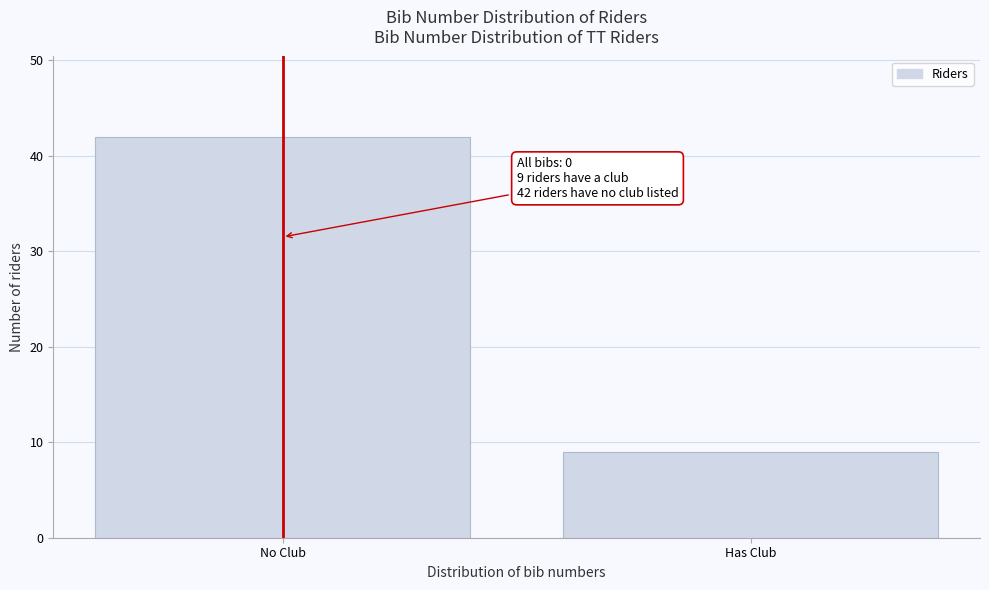

Reading right to left, extract all data points from this chart.

Has Club=9	No Club=42